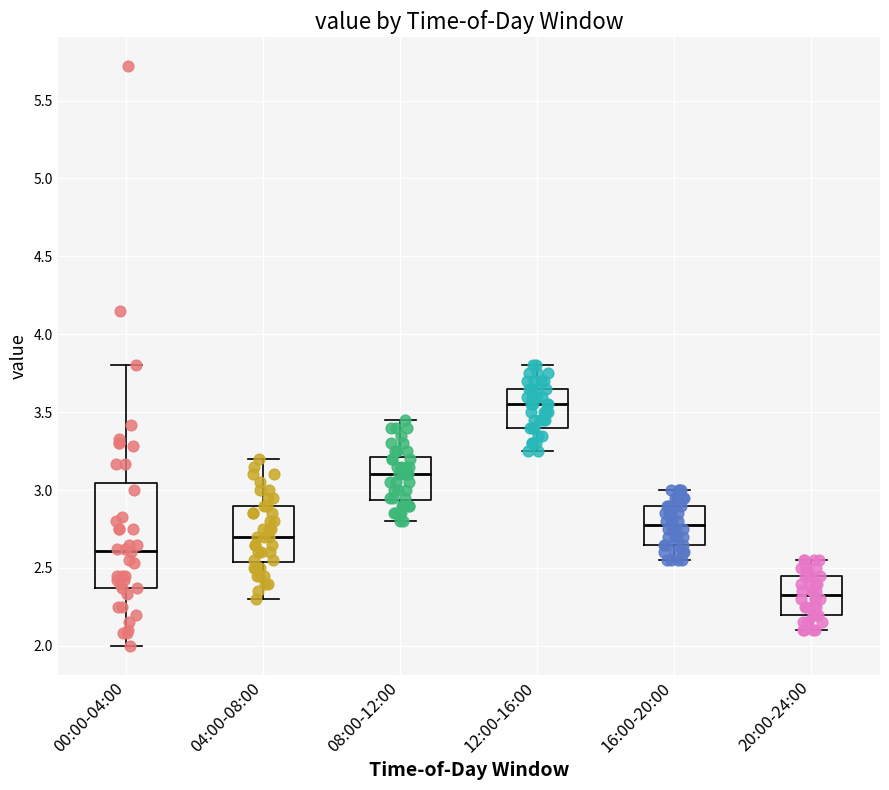

Which box's median line is the highest?

12:00-16:00